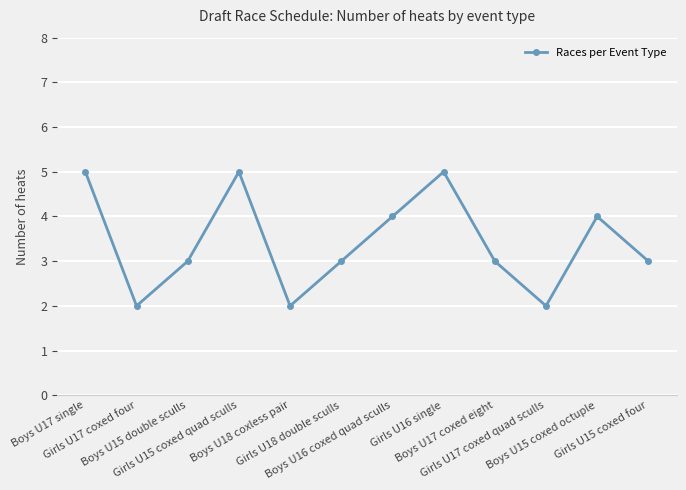

Reading right to left, list all the values displayed in this chart.

3	4	2	3	5	4	3	2	5	3	2	5